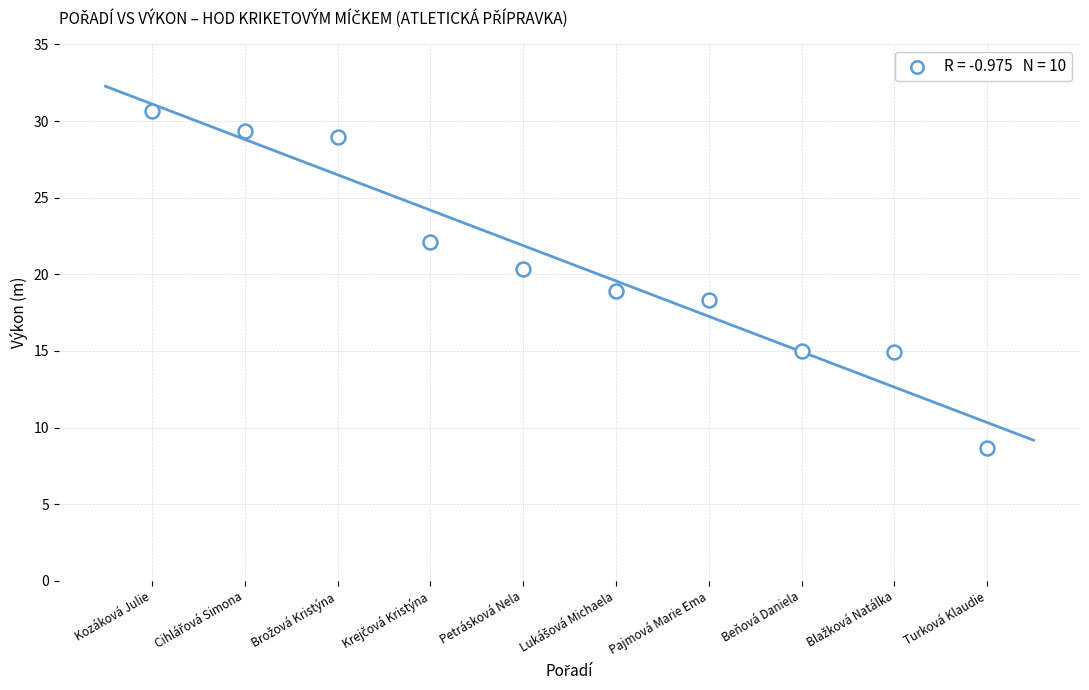

What is the average X value?

5.5